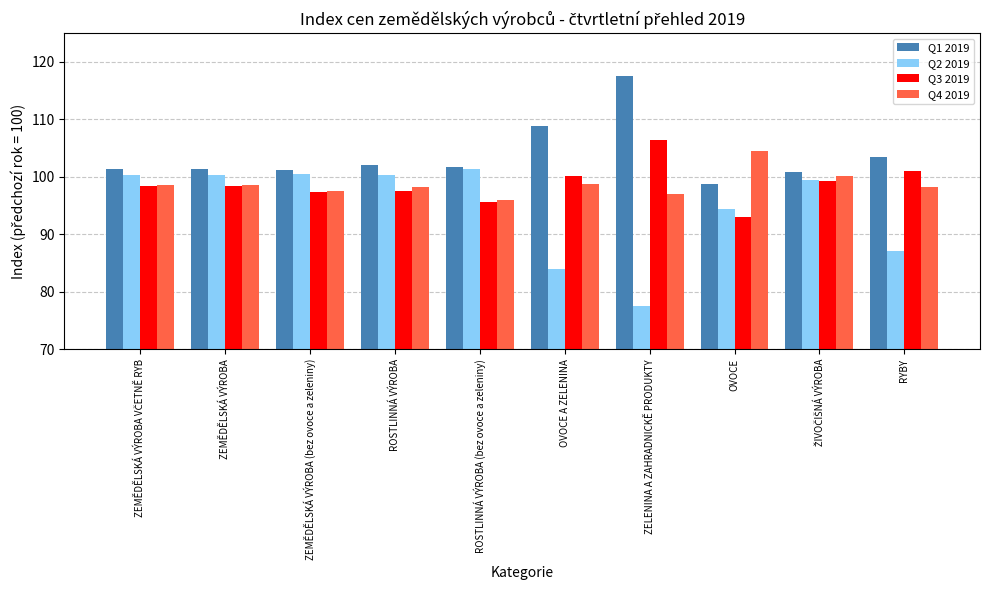

What are all the series names shown in the legend?

Q1 2019, Q2 2019, Q3 2019, Q4 2019